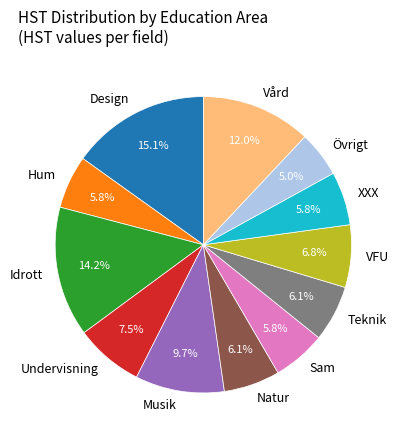

Does Idrott account for over 50% of the chart?

No